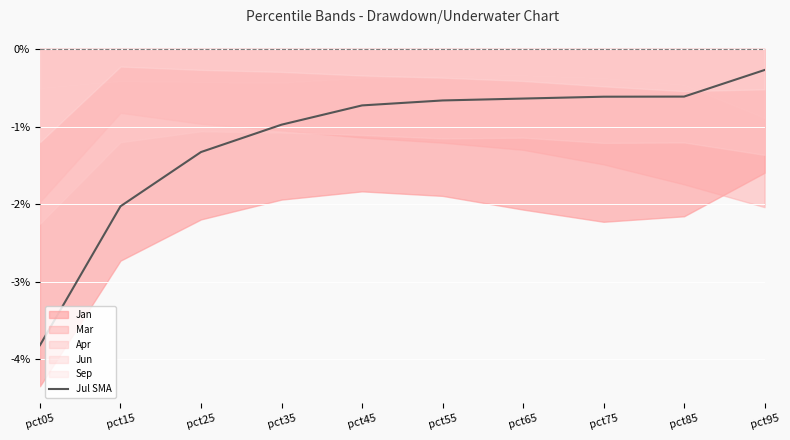

What is the change in value from pct05 to pct35?

+2.8